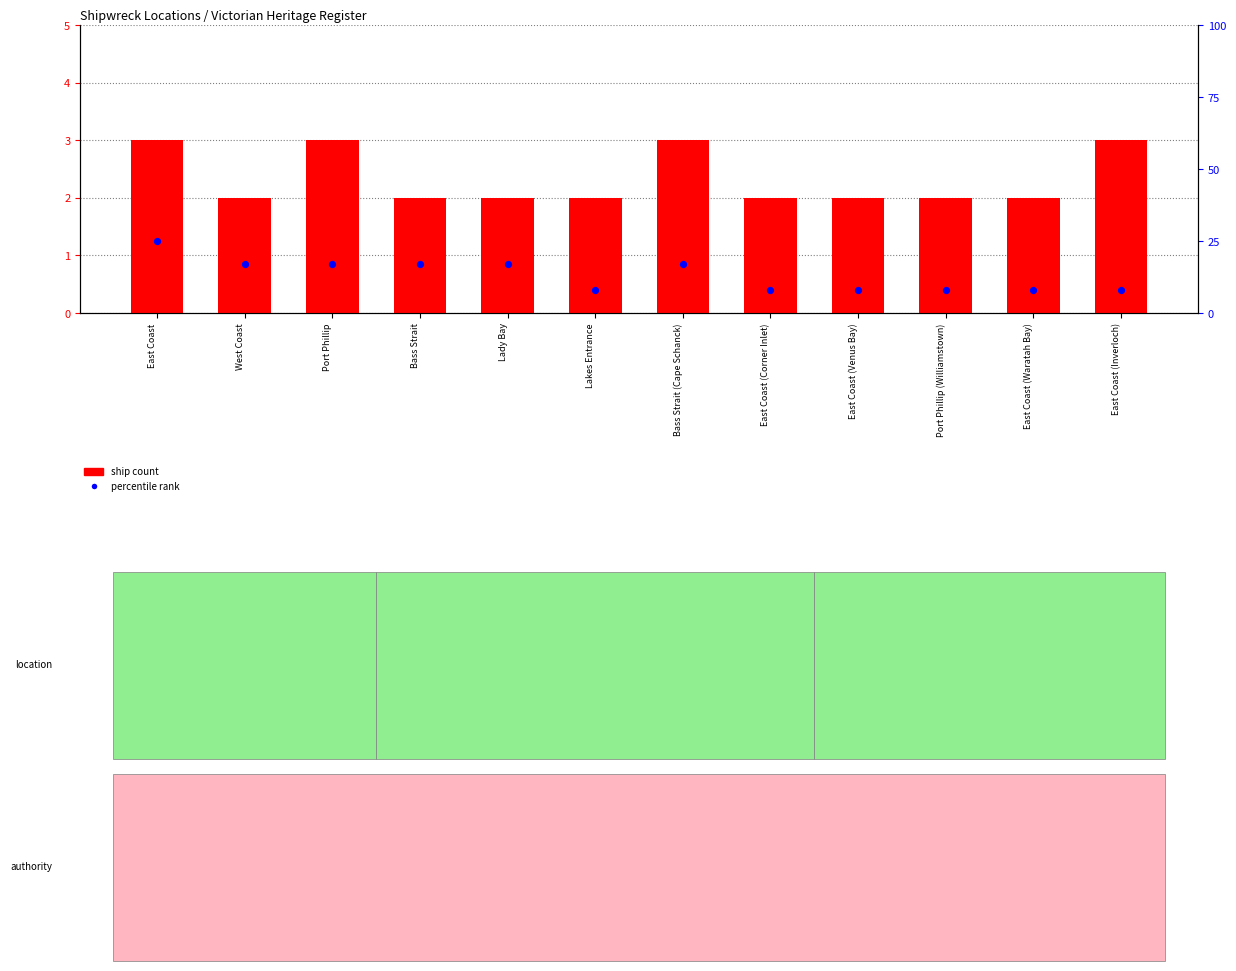

Which series contains the highest Y value?

percentile rank